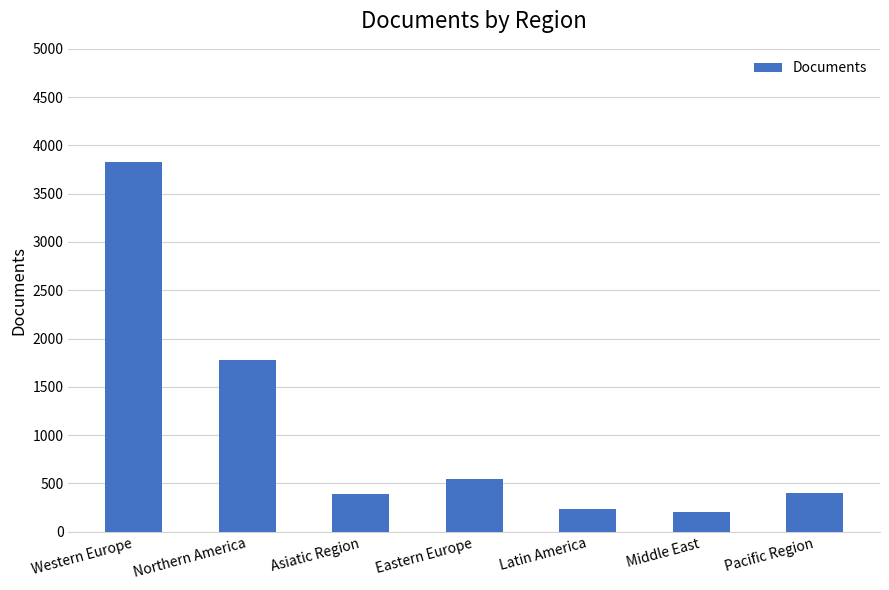

What is the change in value from Northern America to Asiatic Region?

-1391